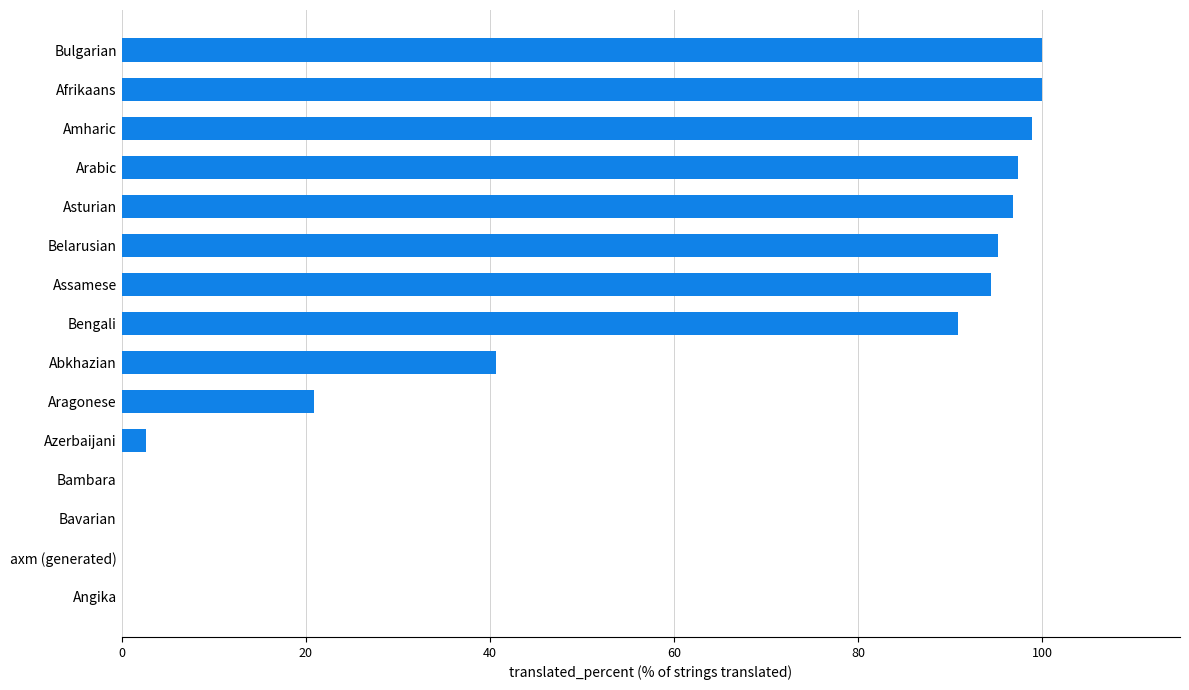

Between Amharic and axm (generated), which is larger?

Amharic